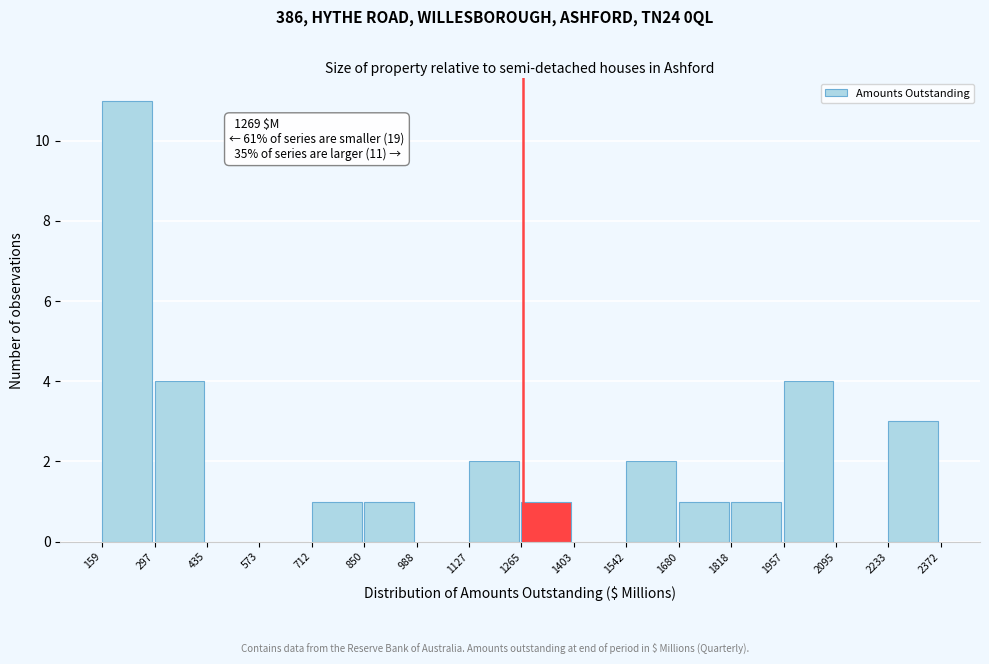

Which range on the x-axis has the tallest bar?

159 to 297